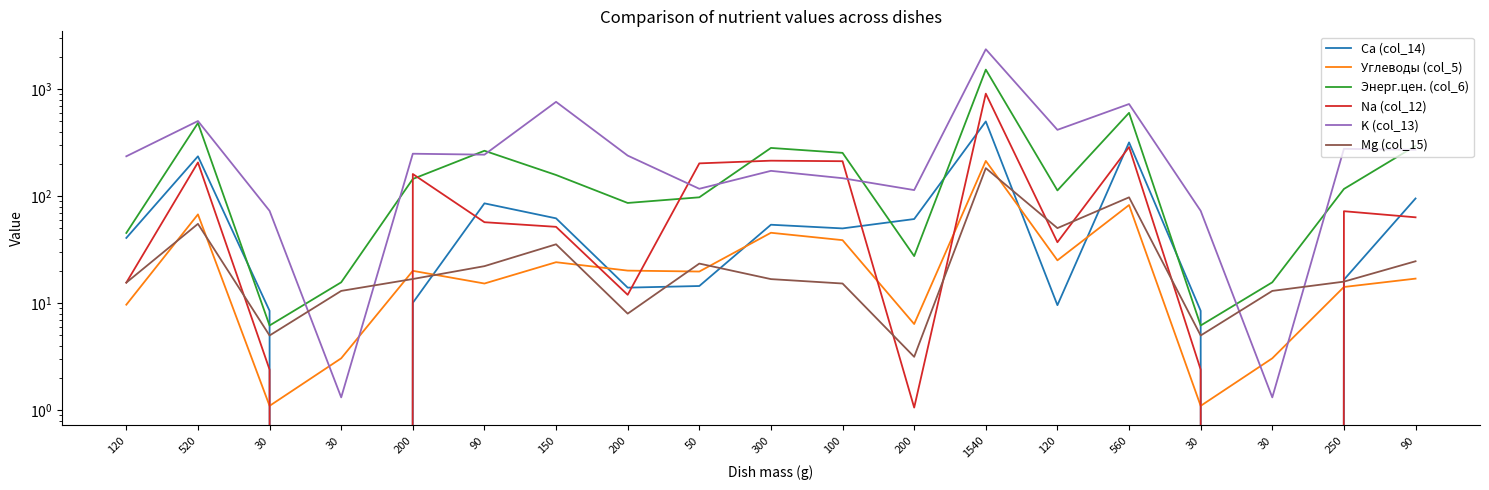

List the series in order of their peak value, lowest first.

Mg (col_15), Углеводы (col_5), Ca (col_14), Na (col_12), Энерг.цен. (col_6), K (col_13)